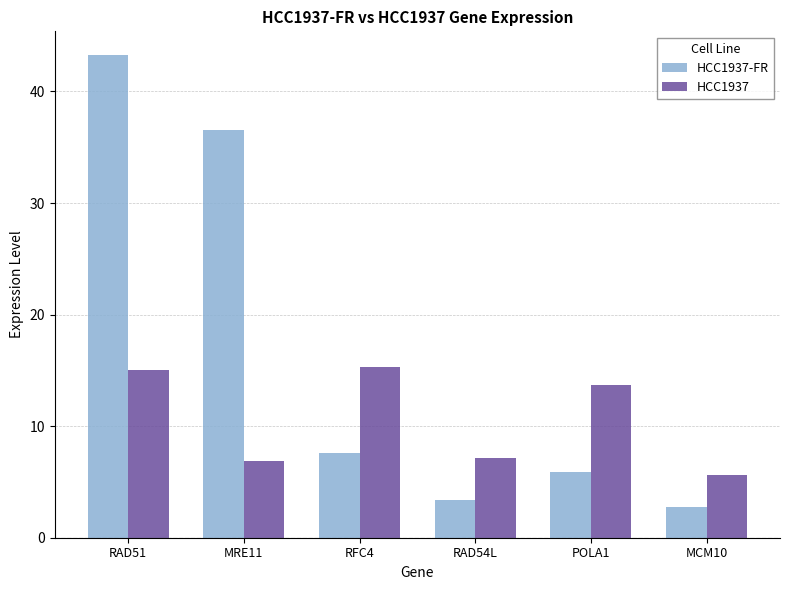

Which series changed the most between RFC4 and RAD54L?

HCC1937